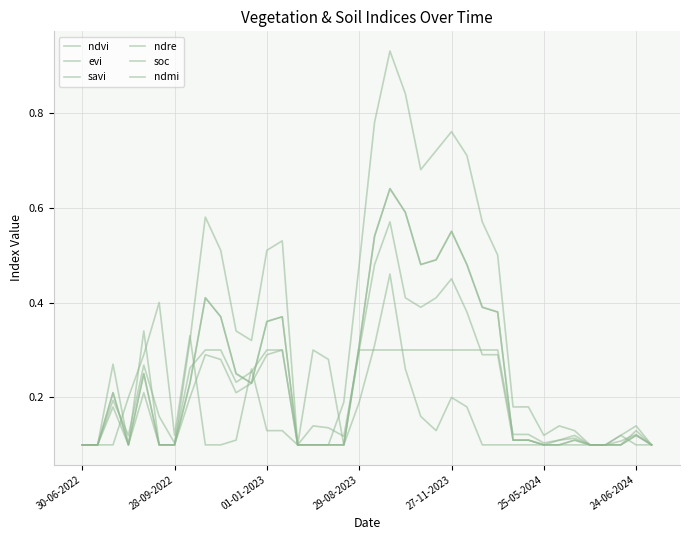

Does the chart have visible grid lines?

Yes